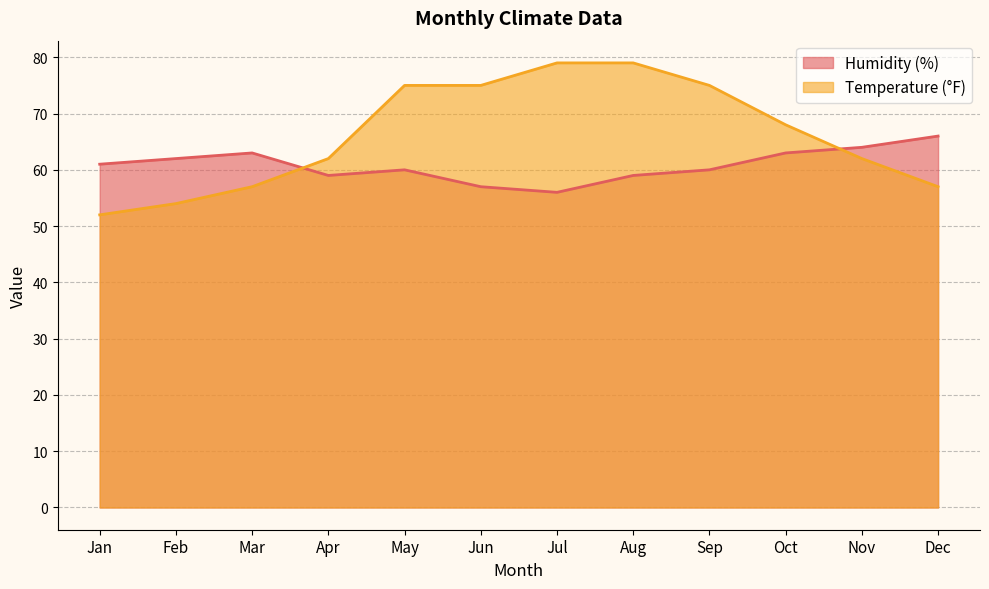

How many lines are shown in the chart?

2